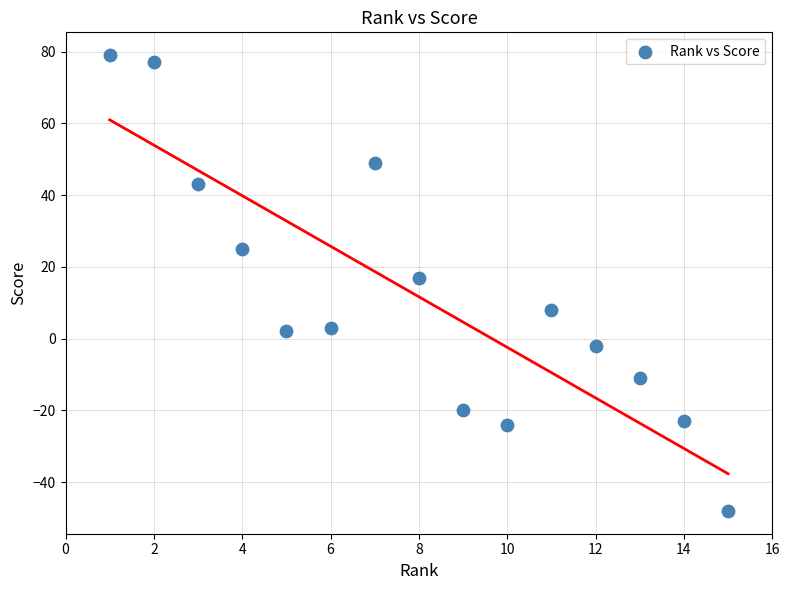

What Y value in the scatter plot is closest to 15?

17